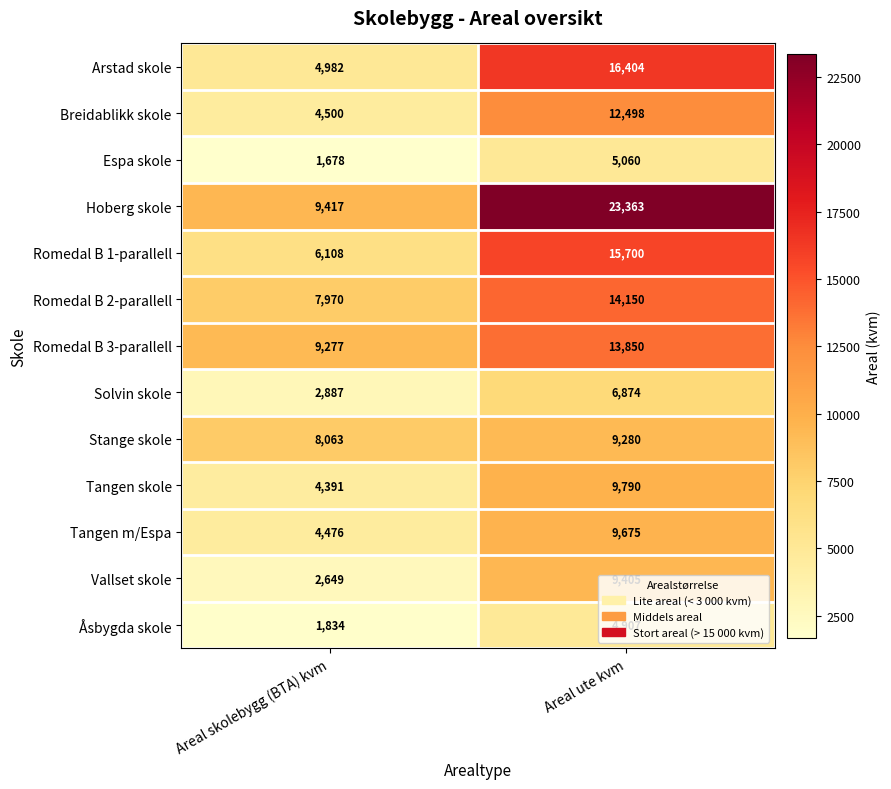

What is the difference between the highest and lowest values at Areal ute kvm?

18456